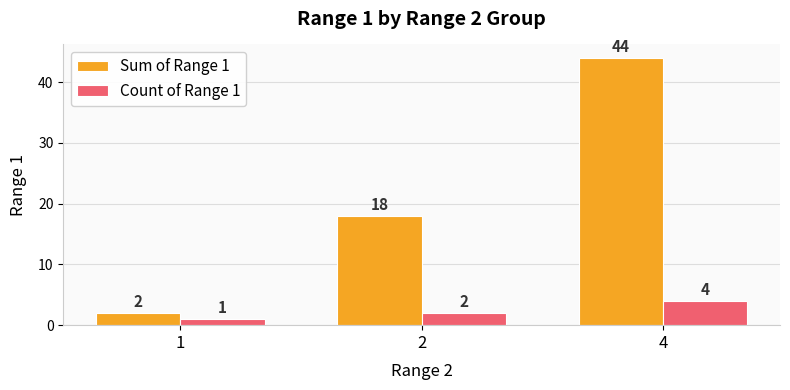

What is the value of the Sum of Range 1 bar at the 1st from the left?

2